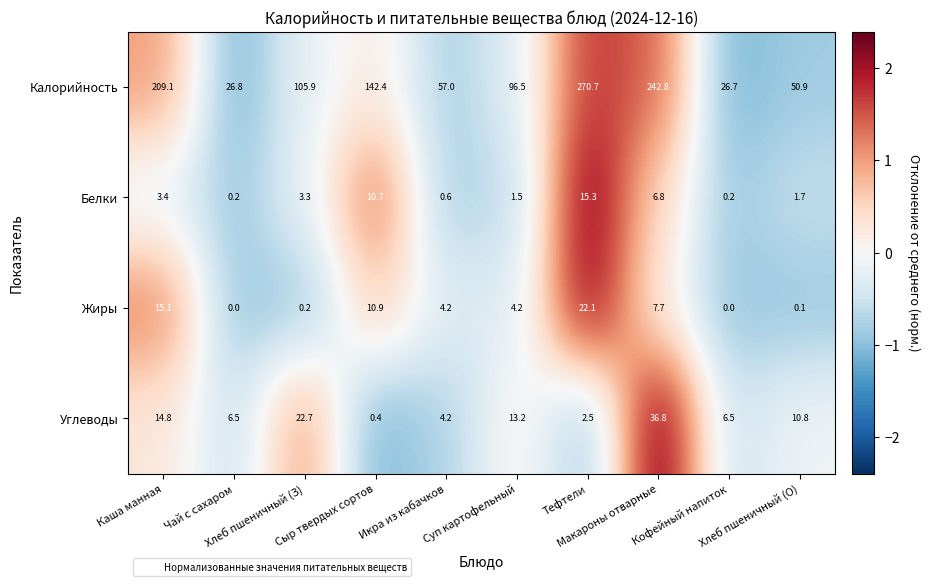

Which series has the largest range (max minus min)?

Калорийность